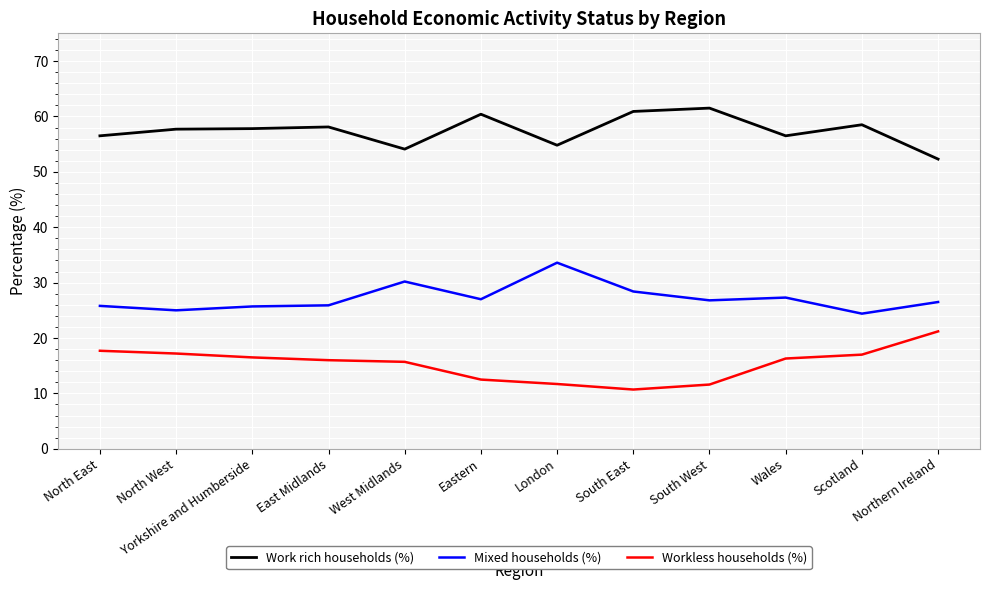

What is the sum of the Work rich households (%) values at Scotland and Wales?

115.0